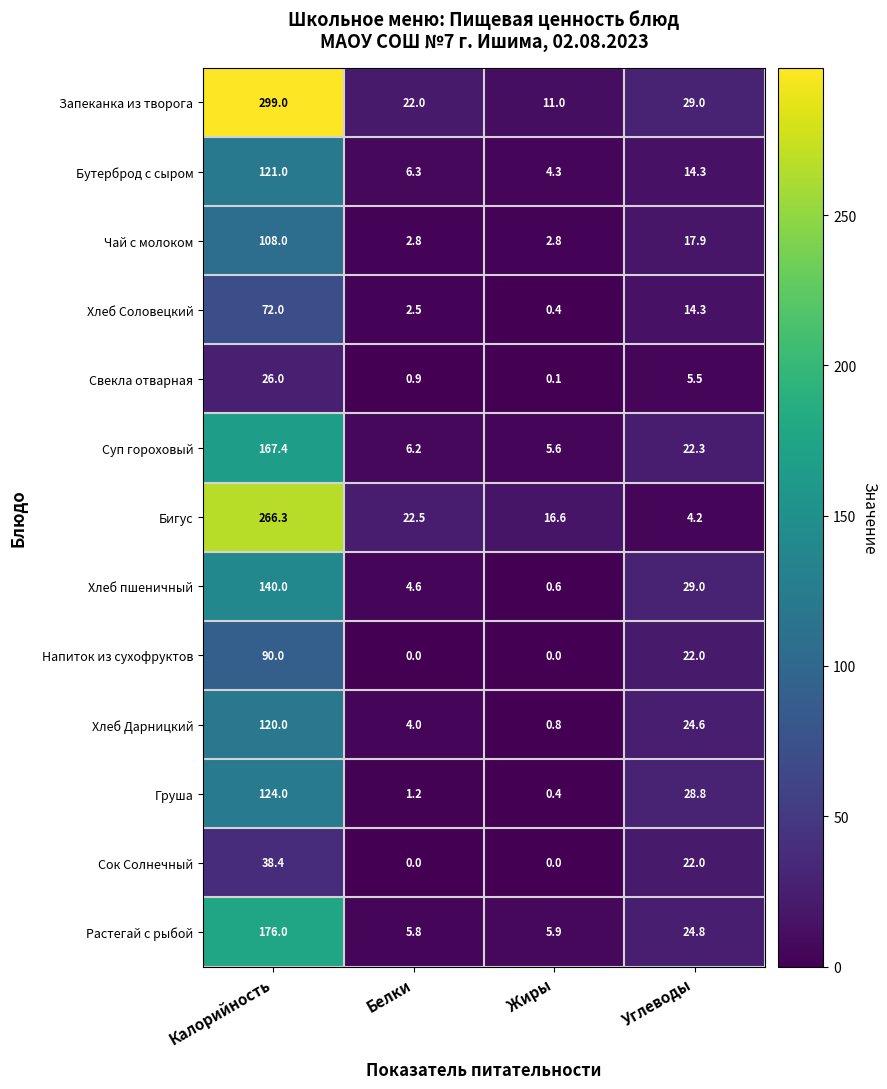

Which series has the largest range (max minus min)?

Запеканка из творога